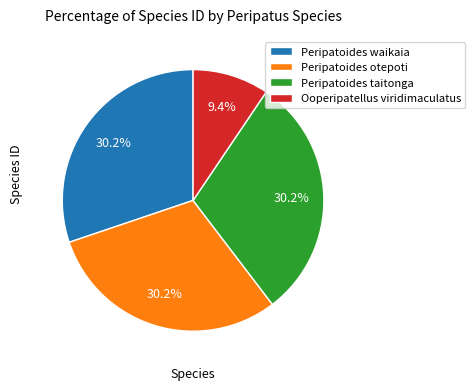

Does Peripatoides taitonga account for over 50% of the chart?

No